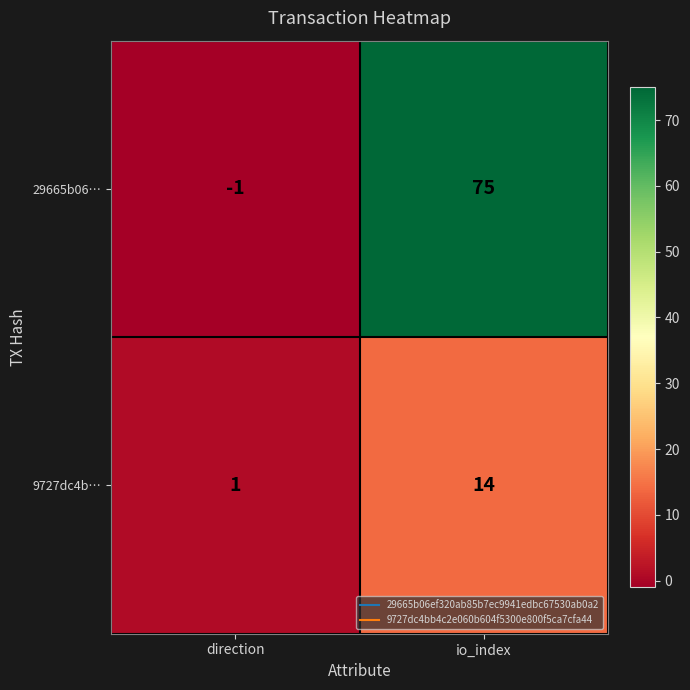

What is the difference between the 9727dc4b… values at direction and io_index?

13